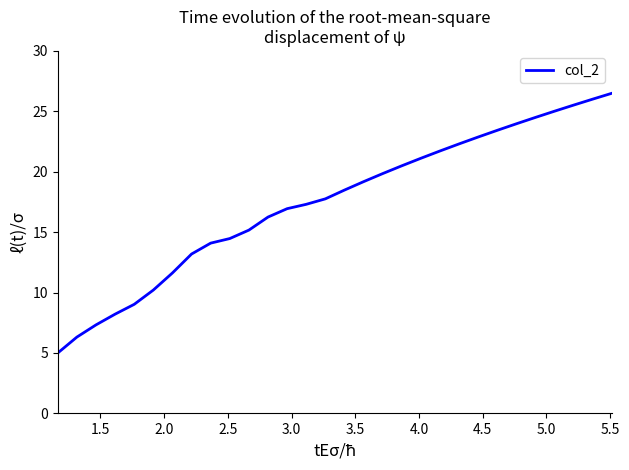

What is the maximum value shown in the chart?

26.5